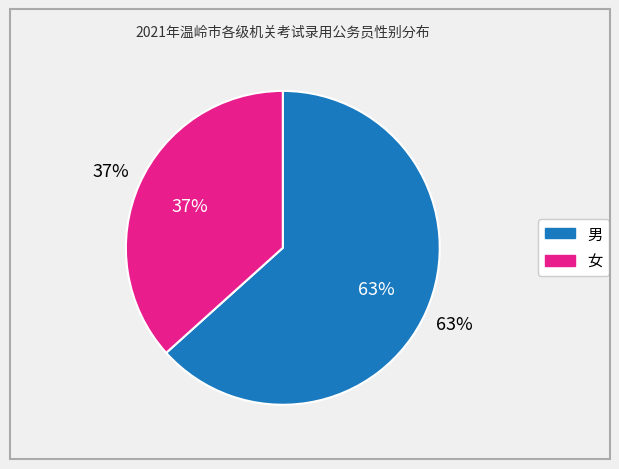

Is there a majority slice in this chart?

Yes